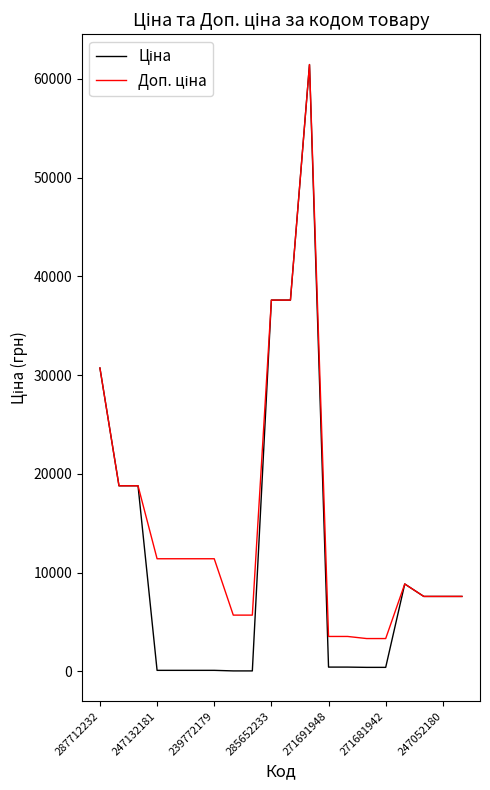

What is the maximum value shown in the chart?

61434.3